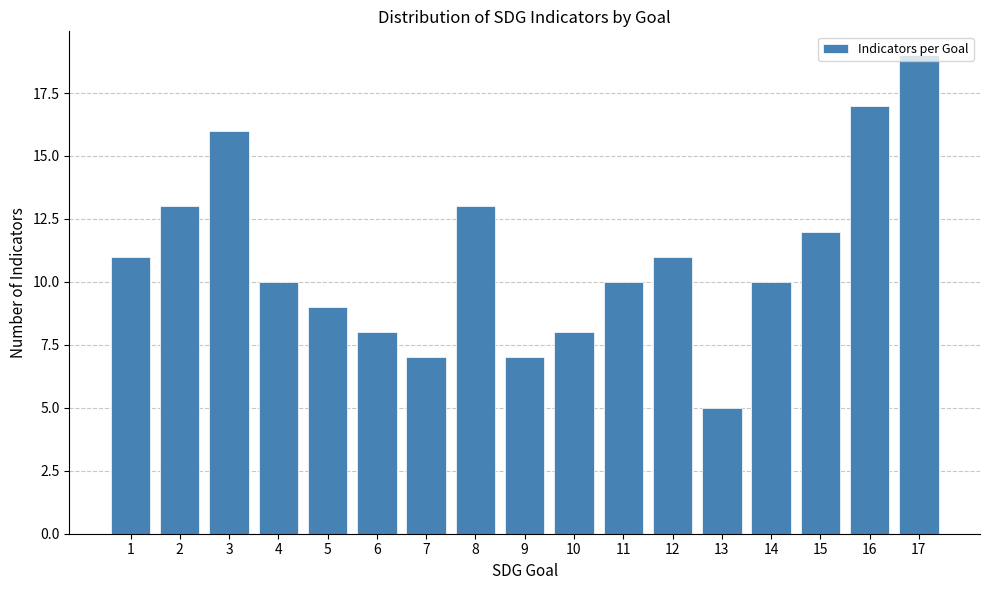

What is the difference between the maximum and second lowest values?

12